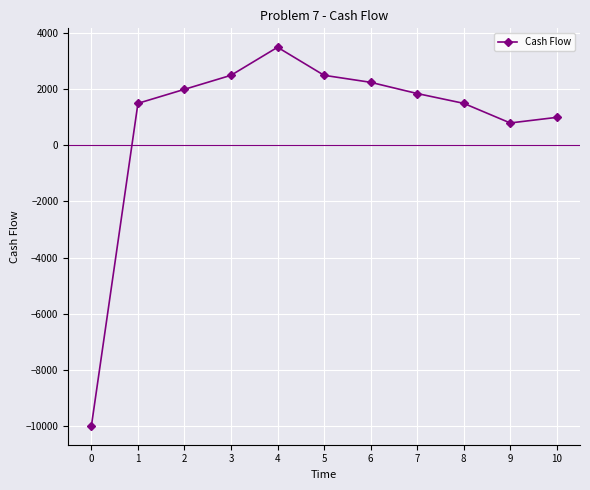

What is the smallest value displayed?

-10000